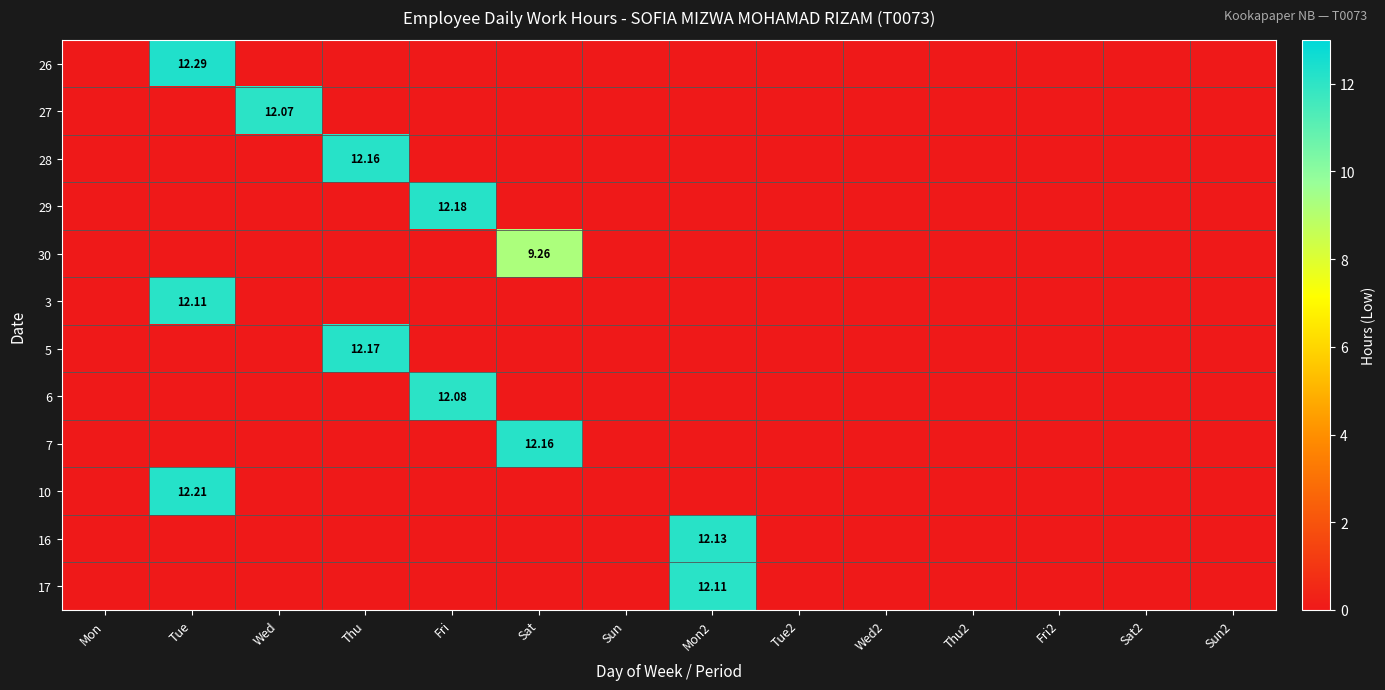

At which label does 7 reach its minimum?

Mon